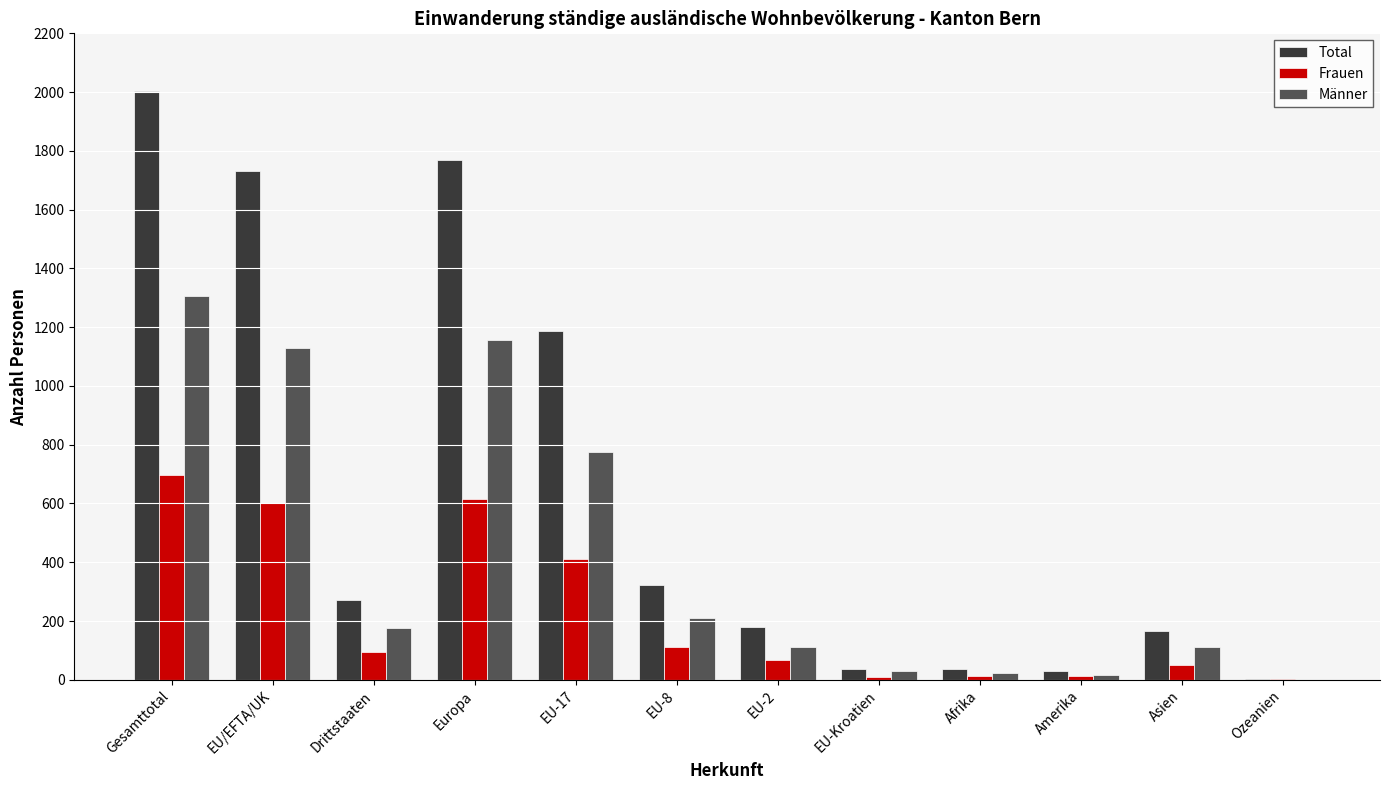

At which category is the sum across all series the highest?

Gesamttotal